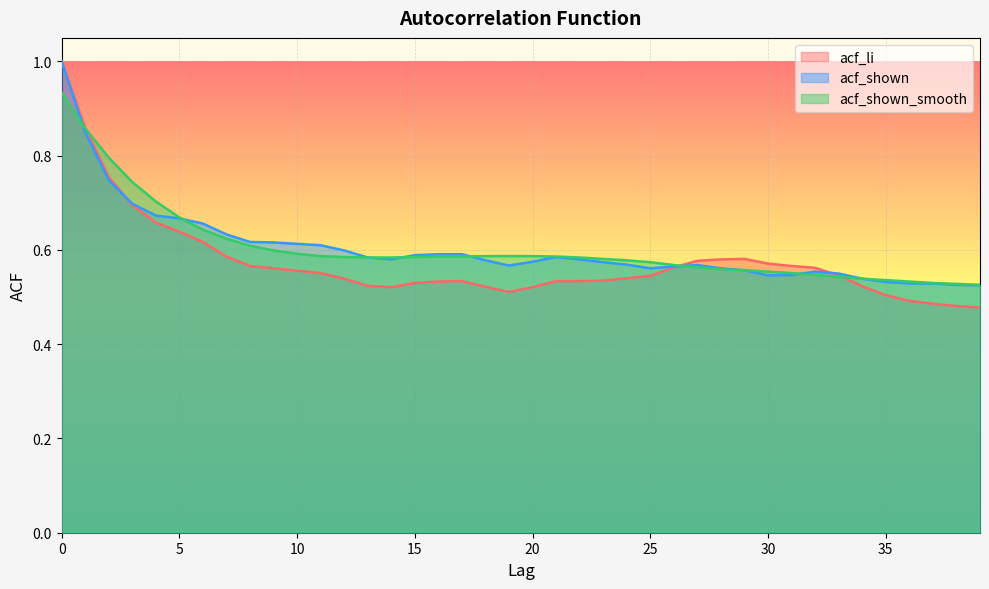

How many times do acf_shown_smooth and acf_shown cross each other?

6